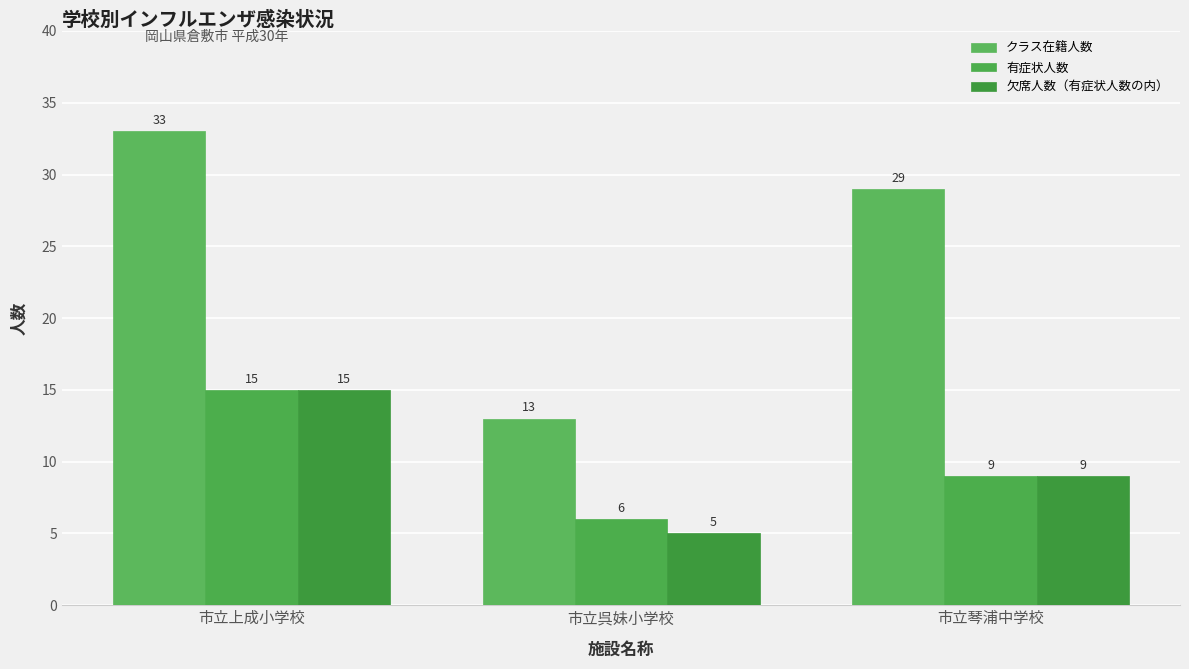

What is the label of the 2nd bar from the left?

市立呉妹小学校